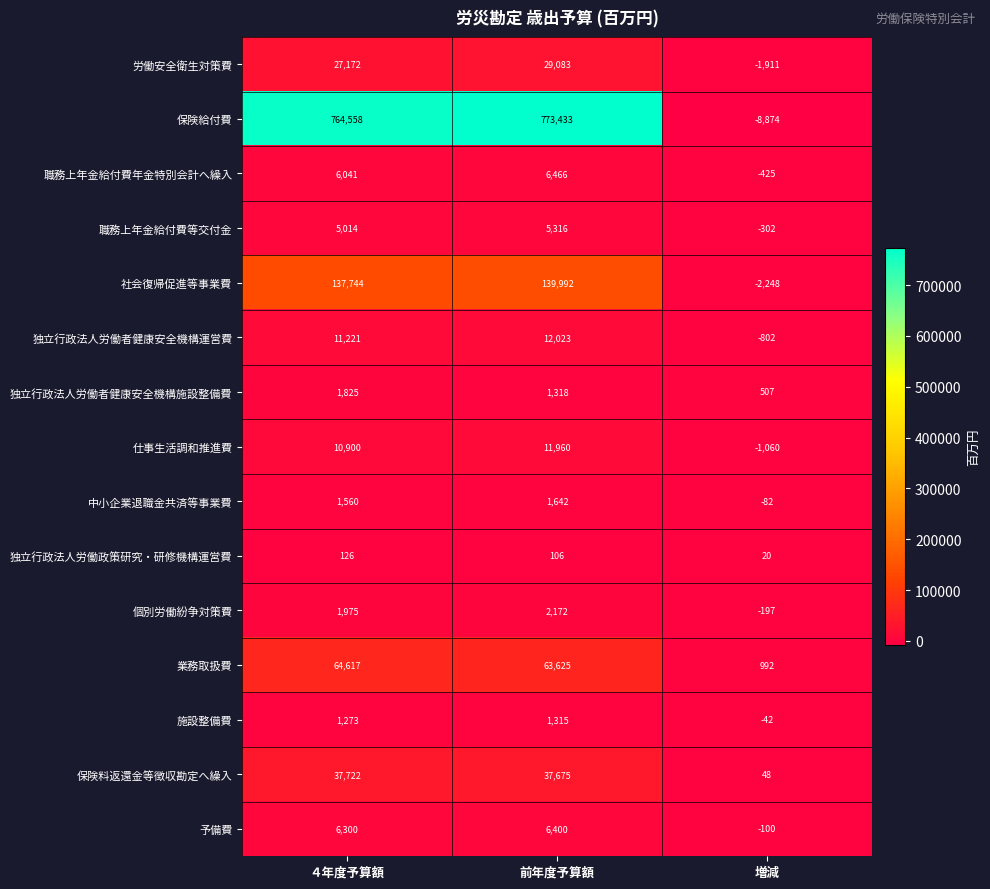

Rank the series at 増減 from lowest to highest value.

保険給付費, 社会復帰促進等事業費, 労働安全衛生対策費, 仕事生活調和推進費, 独立行政法人労働者健康安全機構運営費, 職務上年金給付費年金特別会計へ繰入, 職務上年金給付費等交付金, 個別労働紛争対策費, 予備費, 中小企業退職金共済等事業費, 施設整備費, 独立行政法人労働政策研究・研修機構運営費, 保険料返還金等徴収勘定へ繰入, 独立行政法人労働者健康安全機構施設整備費, 業務取扱費